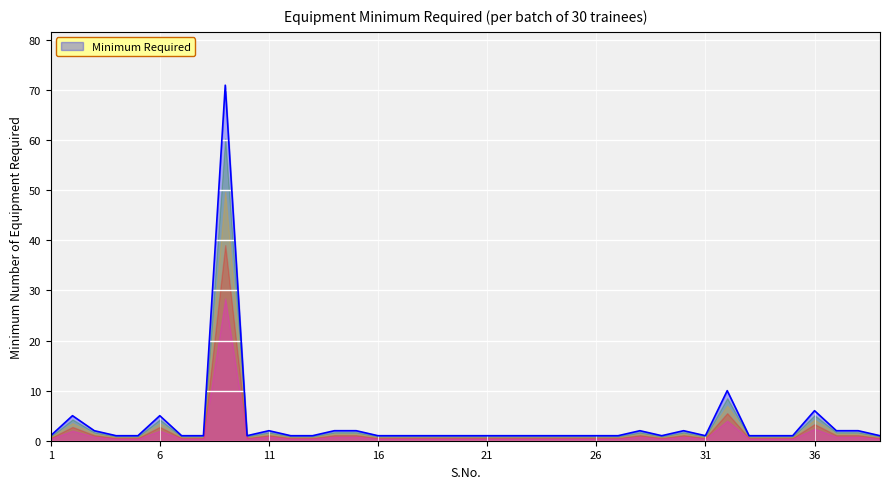

What is the maximum value shown in the chart?

71